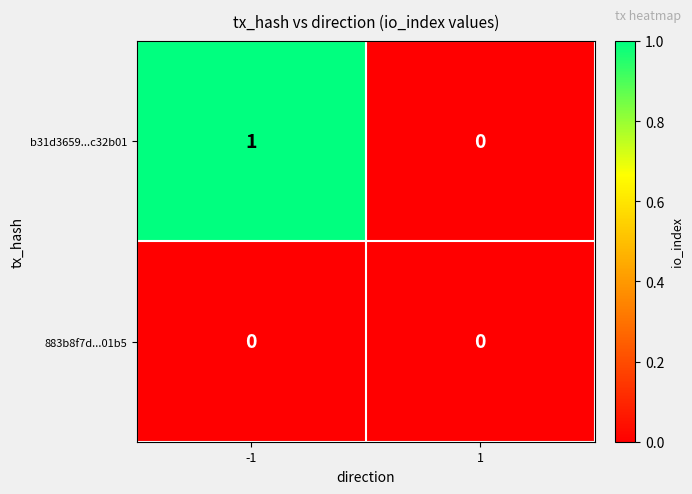

Which series has the largest total across all categories?

b31d3659...c32b01